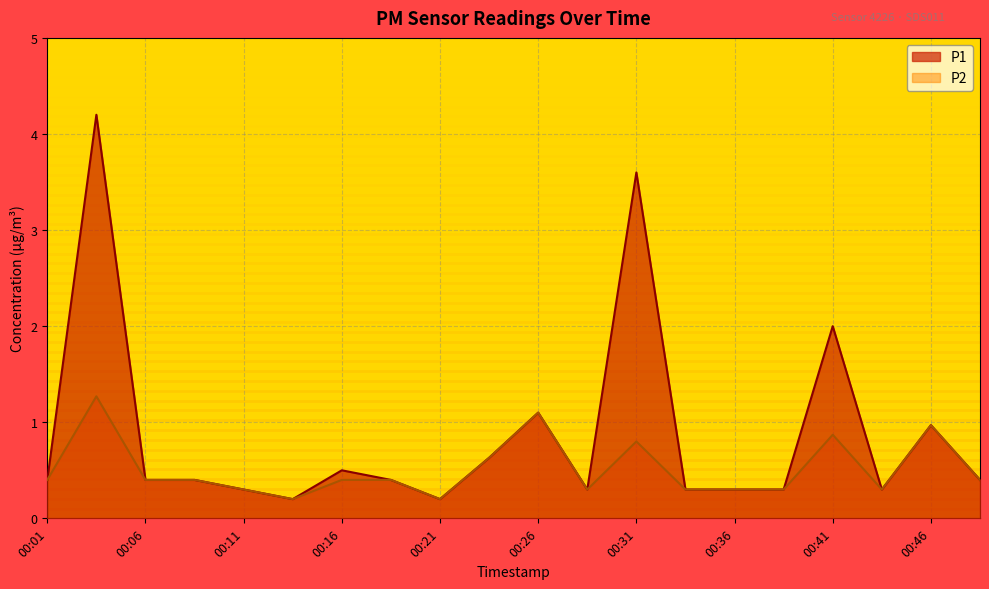

Reading left to right, extract all data points from this chart.

P1: 00:01=0.4	00:04=4.2	00:06=0.4	00:09=0.4	00:11=0.3	00:14=0.2	00:16=0.5	00:19=0.4	00:21=0.2	00:23=0.6	00:26=1.1	00:28=0.3	00:31=3.6	00:33=0.3	00:36=0.3	00:38=0.3	00:41=2.0	00:43=0.3	00:46=1.0	00:48=0.4
P2: 00:01=0.4	00:04=1.3	00:06=0.4	00:09=0.4	00:11=0.3	00:14=0.2	00:16=0.4	00:19=0.4	00:21=0.2	00:23=0.6	00:26=1.1	00:28=0.3	00:31=0.8	00:33=0.3	00:36=0.3	00:38=0.3	00:41=0.9	00:43=0.3	00:46=1.0	00:48=0.4